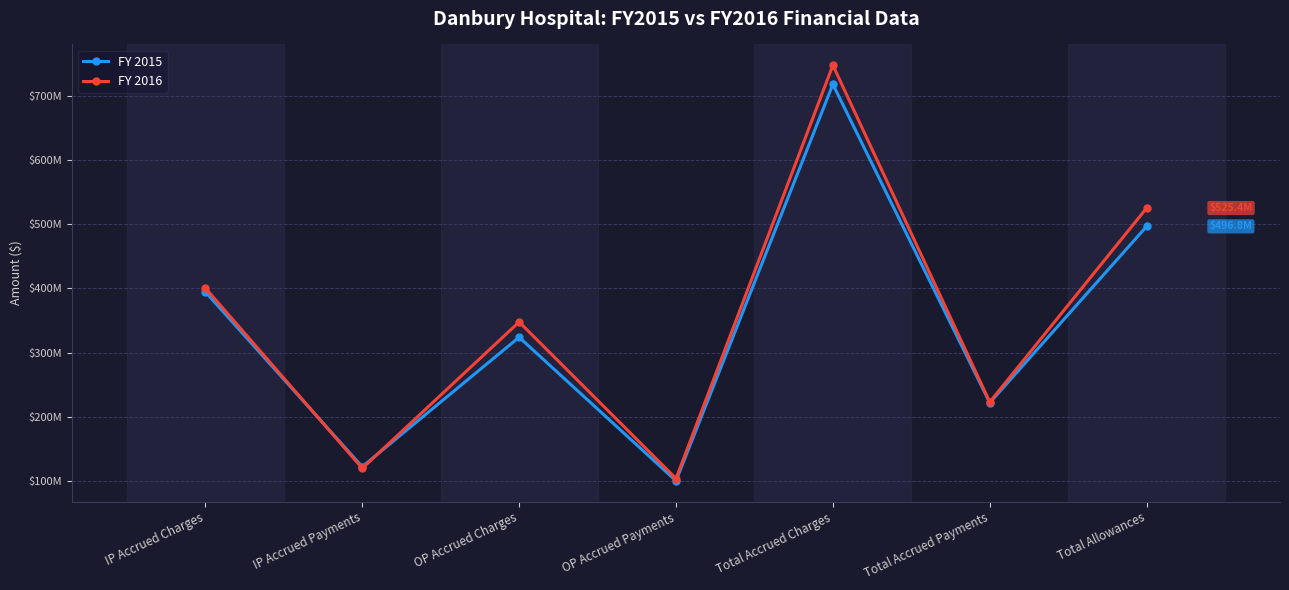

True or false: FY 2016 and FY 2015 cross at least once.

True